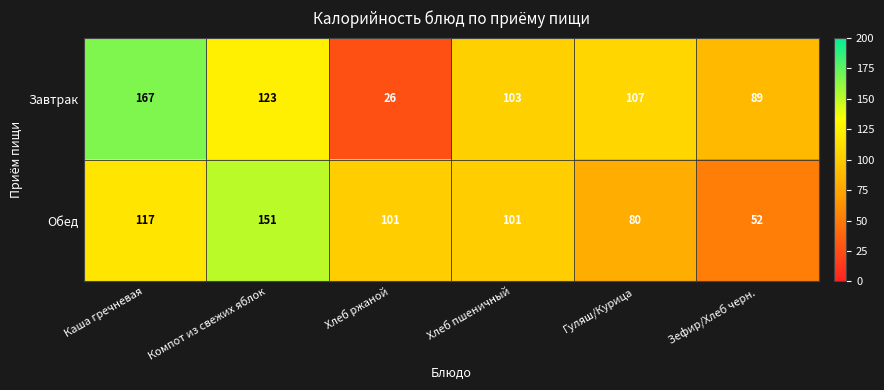

Is it true that Обед equals 101 at Хлеб ржаной?

True